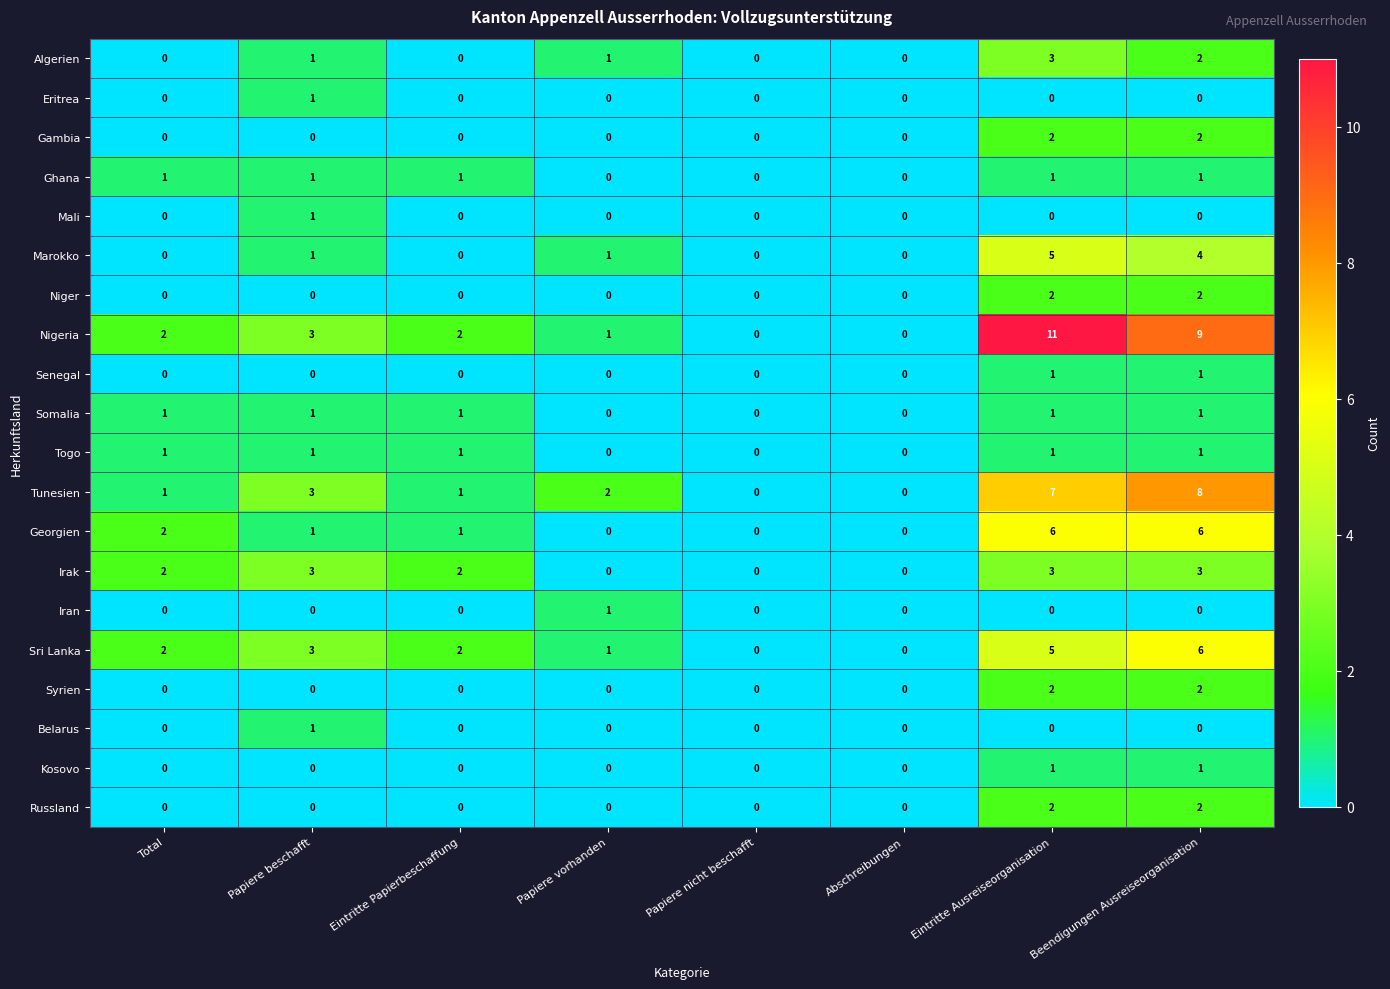

What is the greatest value displayed?

11